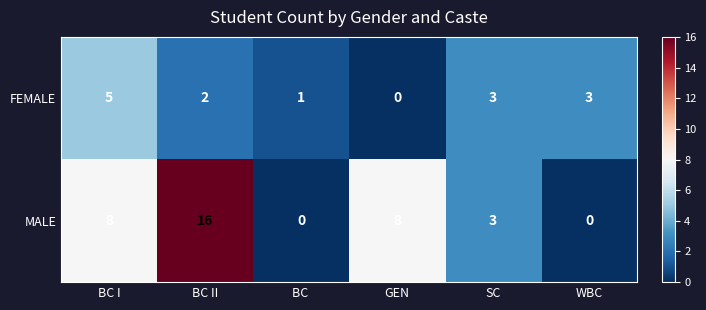

Is it true that MALE equals 8 at BC II?

False